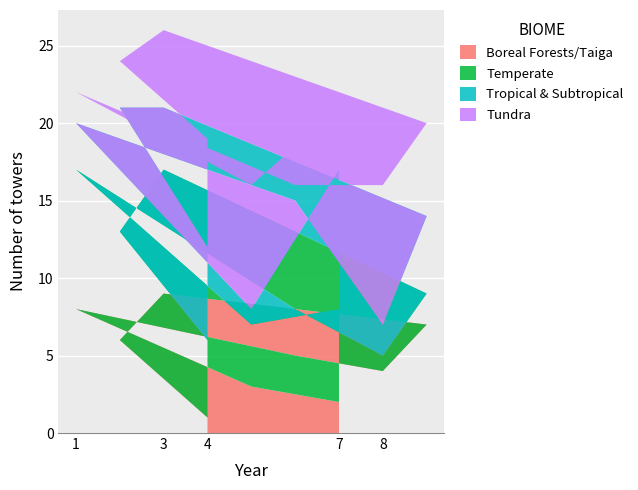

At which label does Boreal Forests/Taiga reach its peak?

3